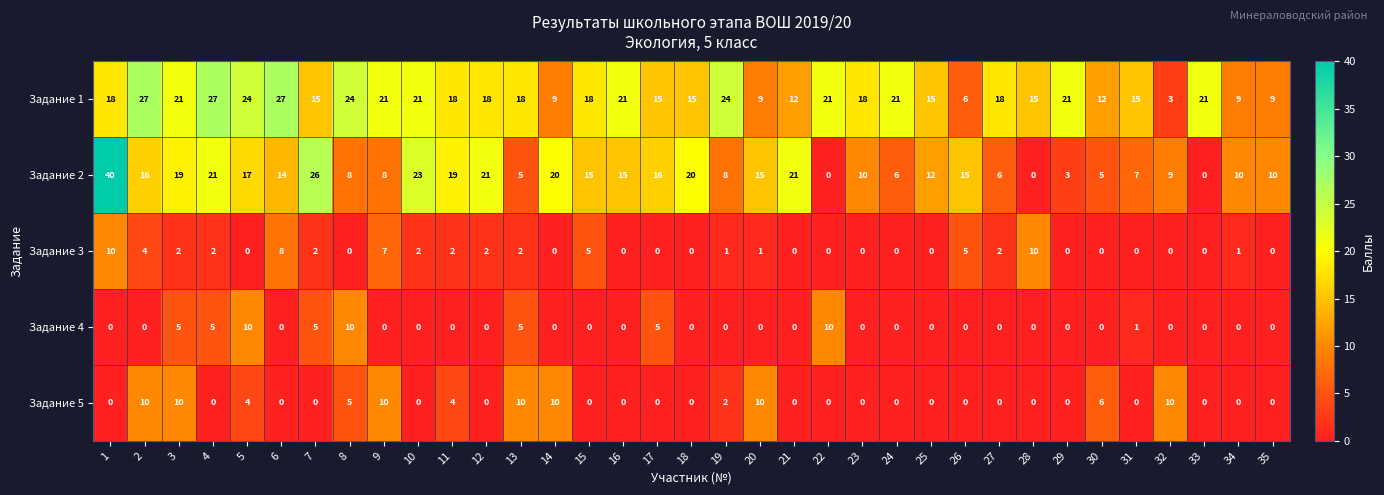

At how many categories does at least one series exceed 29?

1